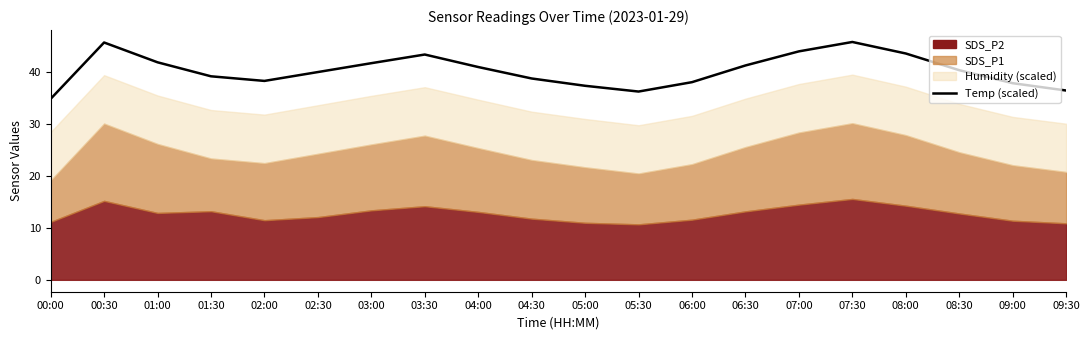

At which label is the value closest to 40?

02:30